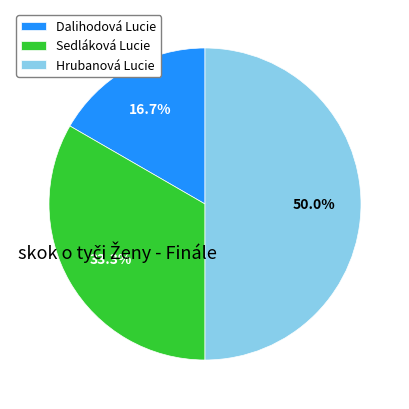

Approximately how many times larger is the value at Sedláková Lucie compared to Hrubanová Lucie?

0.7